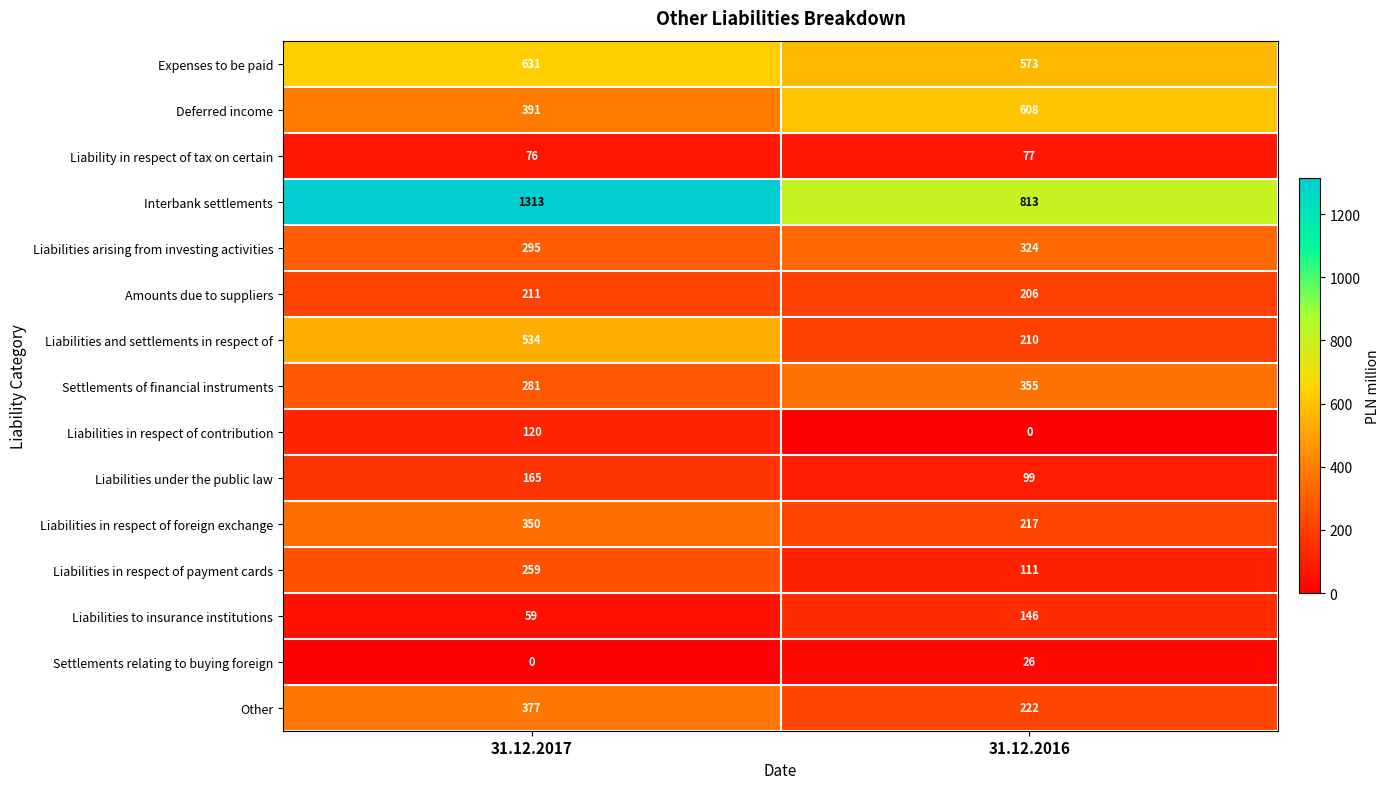

What is the total value across all series at 31.12.2017?

5062